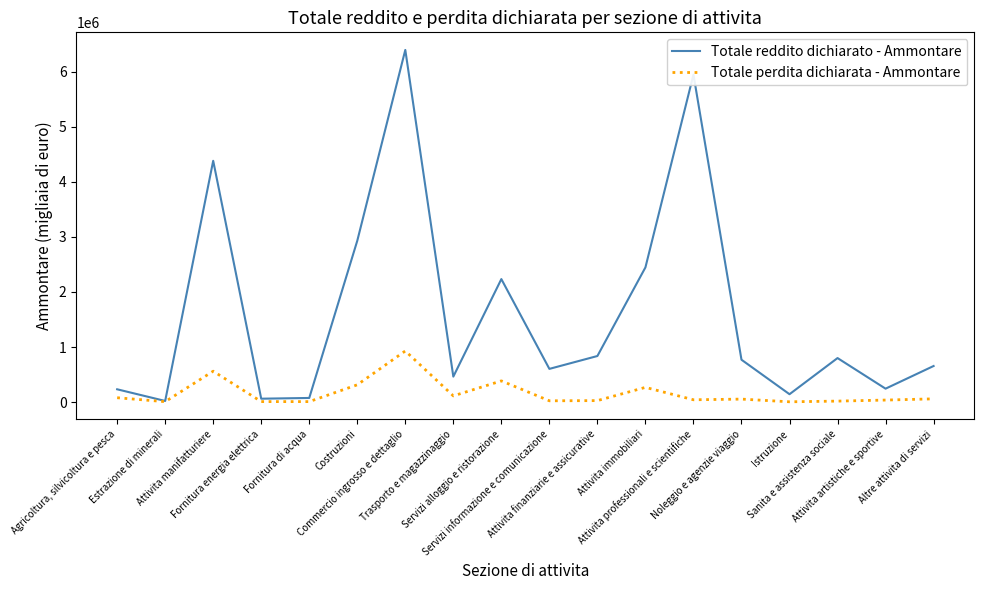

Rank the series by their maximum value, from lowest to highest.

Totale perdita dichiarata - Ammontare, Totale reddito dichiarato - Ammontare